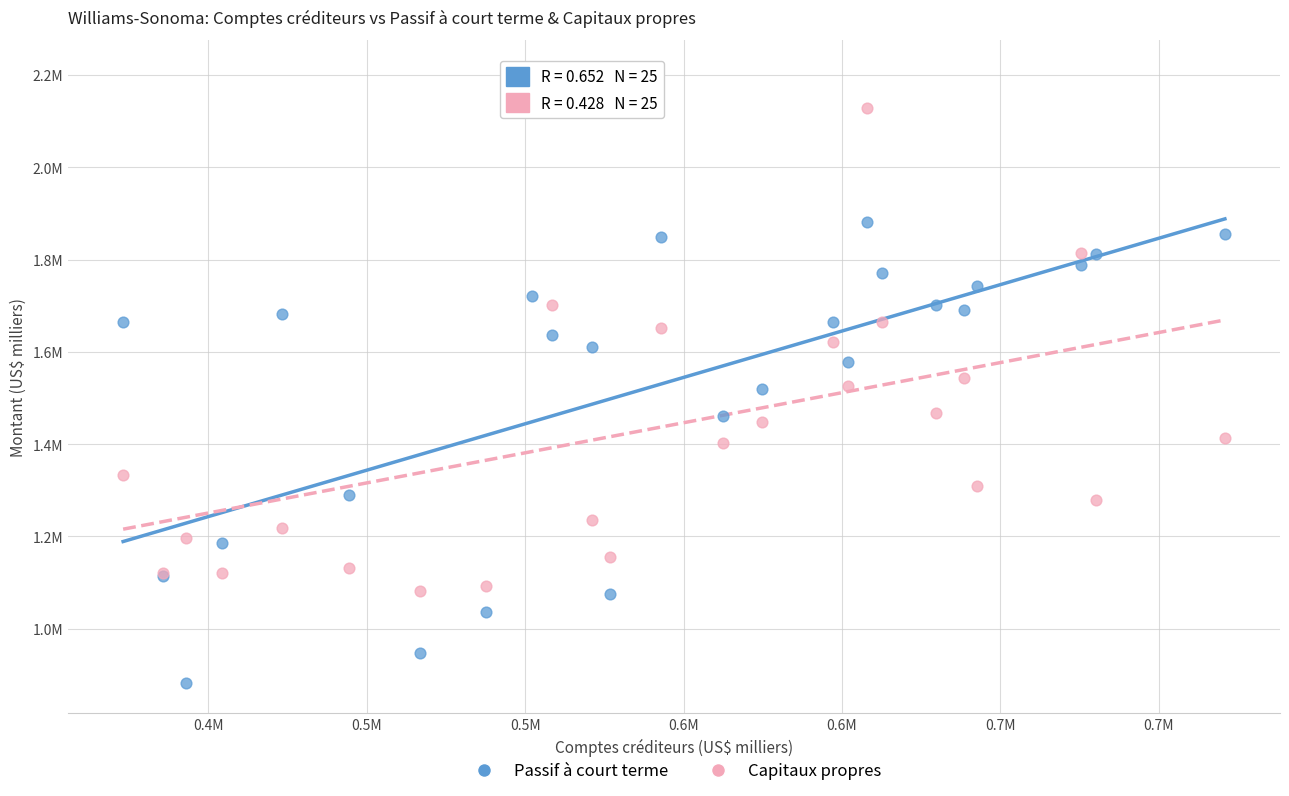

What are all the series names shown in the legend?

Passif à court terme, Capitaux propres